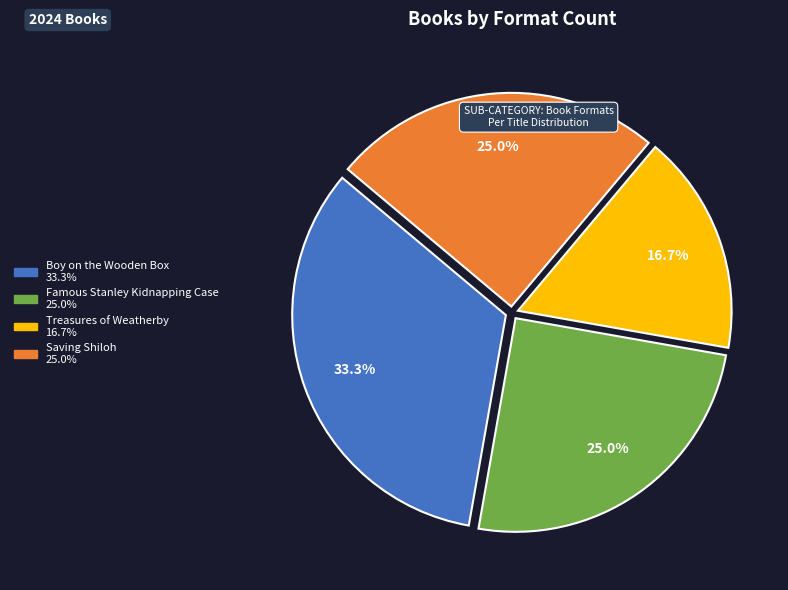

To the nearest percent, what is the difference between the Boy on the Wooden Box and Famous Stanley Kidnapping Case slice percentages?

8%